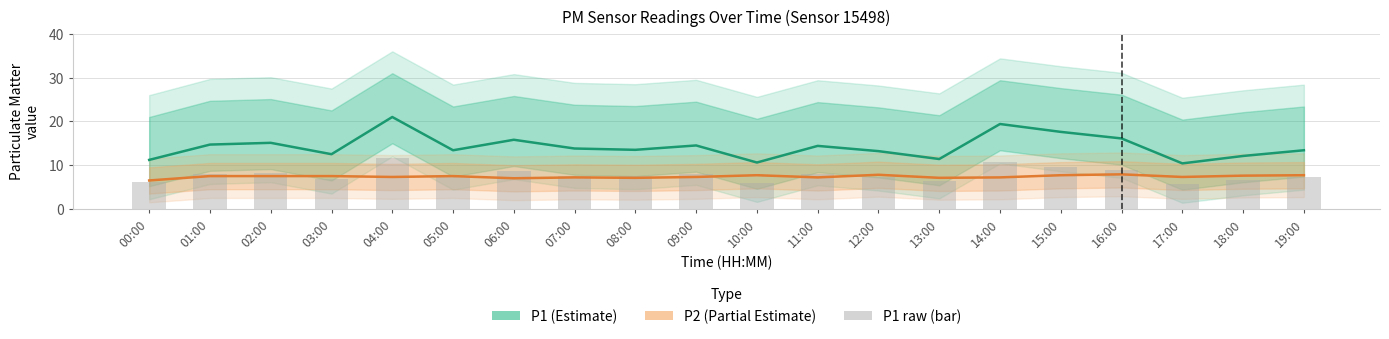

What are all the series names shown in the legend?

P1 (Estimate), P2 (Partial Estimate), P1 raw (bar)